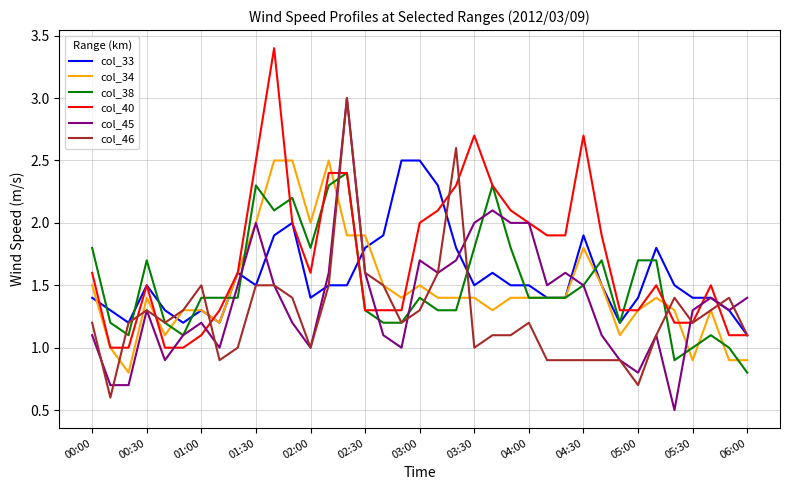

Which series has the largest range (max minus min)?

col_45